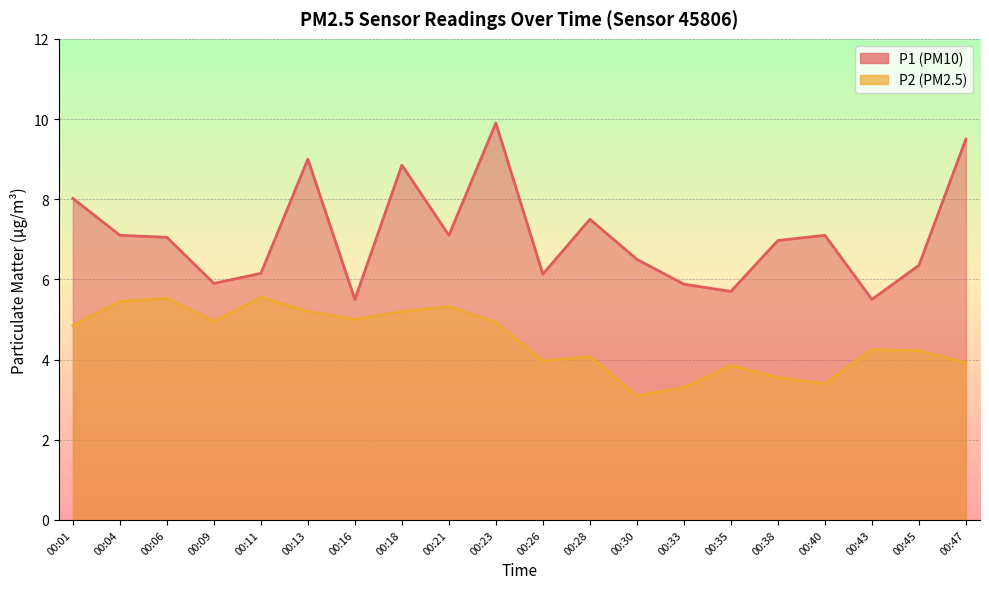

How many interior local peaks does the P1 series have?

5